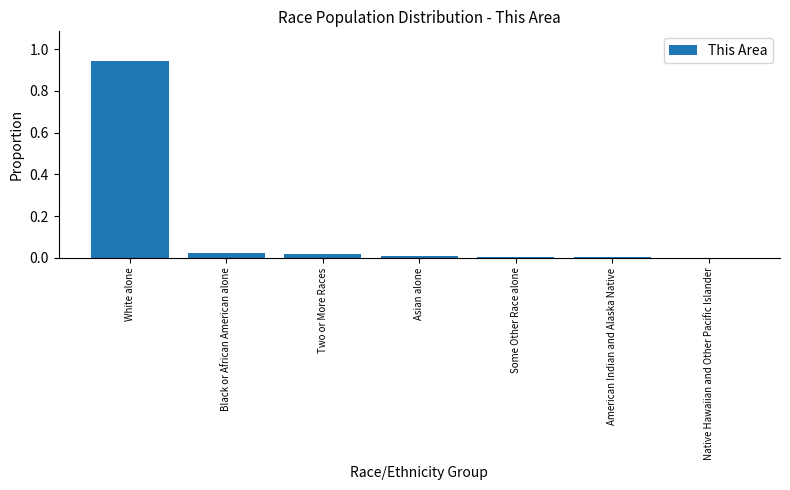

Between American Indian and Alaska Native and Black or African American alone, which is larger?

Black or African American alone